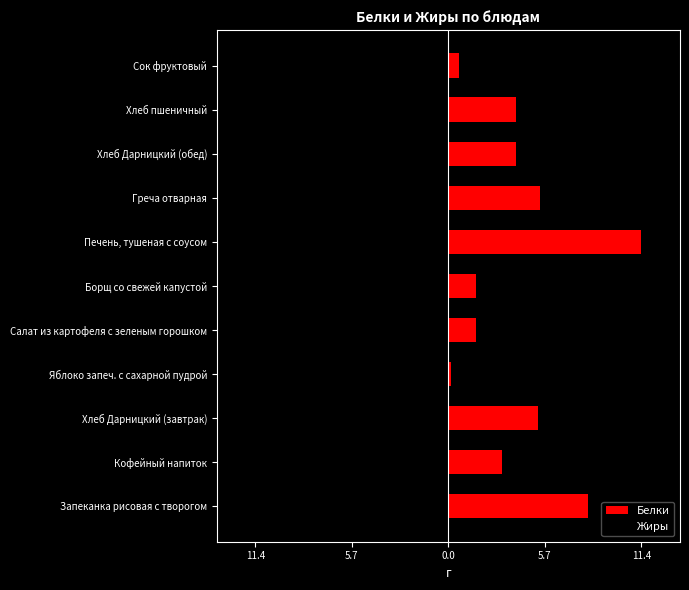

The value of Жиры at Салат из картофеля с зеленым горошком is -6.2. True or false?

False